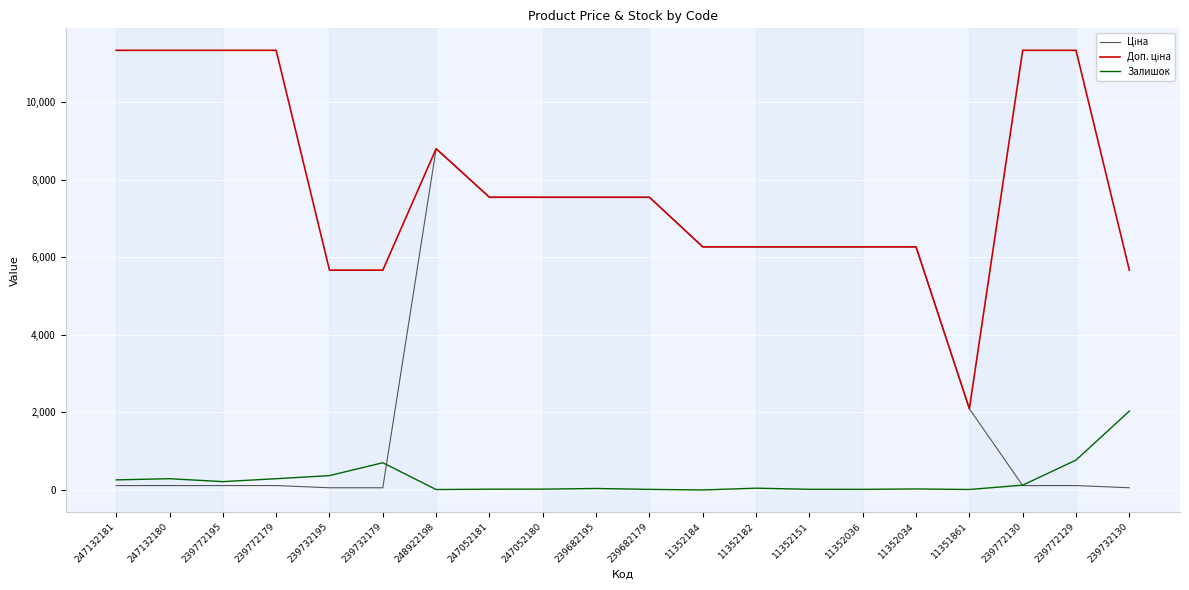

At which category is the sum across all series the highest?

248922198